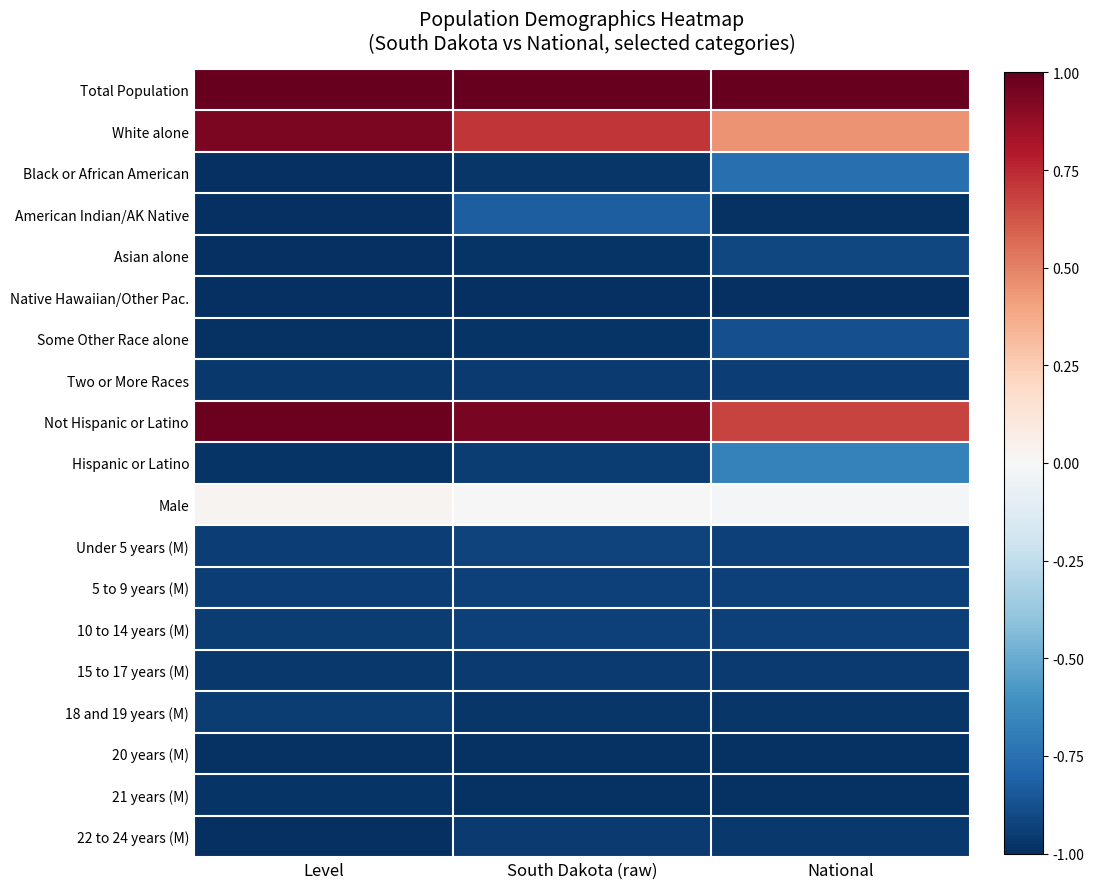

Reading left to right, transcribe all the data shown in this chart.

Total Population: Level=1.0	South Dakota (raw)=1.0	National=1.0
White alone: Level=0.9	South Dakota (raw)=0.7	National=0.4
Black or African American: Level=-1.0	South Dakota (raw)=-1.0	National=-0.8
American Indian/AK Native: Level=-1.0	South Dakota (raw)=-0.8	National=-1.0
Asian alone: Level=-1.0	South Dakota (raw)=-1.0	National=-0.9
Native Hawaiian/Other Pac.: Level=-1.0	South Dakota (raw)=-1.0	National=-1.0
Some Other Race alone: Level=-1.0	South Dakota (raw)=-1.0	National=-0.9
Two or More Races: Level=-1.0	South Dakota (raw)=-1.0	National=-0.9
Not Hispanic or Latino: Level=1.0	South Dakota (raw)=0.9	National=0.7
Hispanic or Latino: Level=-1.0	South Dakota (raw)=-0.9	National=-0.7
Male: Level=0.0	South Dakota (raw)=0.0	National=-0.0
Under 5 years (M): Level=-0.9	South Dakota (raw)=-0.9	National=-0.9
5 to 9 years (M): Level=-0.9	South Dakota (raw)=-0.9	National=-0.9
10 to 14 years (M): Level=-0.9	South Dakota (raw)=-0.9	National=-0.9
15 to 17 years (M): Level=-1.0	South Dakota (raw)=-1.0	National=-1.0
18 and 19 years (M): Level=-1.0	South Dakota (raw)=-1.0	National=-1.0
20 years (M): Level=-1.0	South Dakota (raw)=-1.0	National=-1.0
21 years (M): Level=-1.0	South Dakota (raw)=-1.0	National=-1.0
22 to 24 years (M): Level=-1.0	South Dakota (raw)=-1.0	National=-1.0